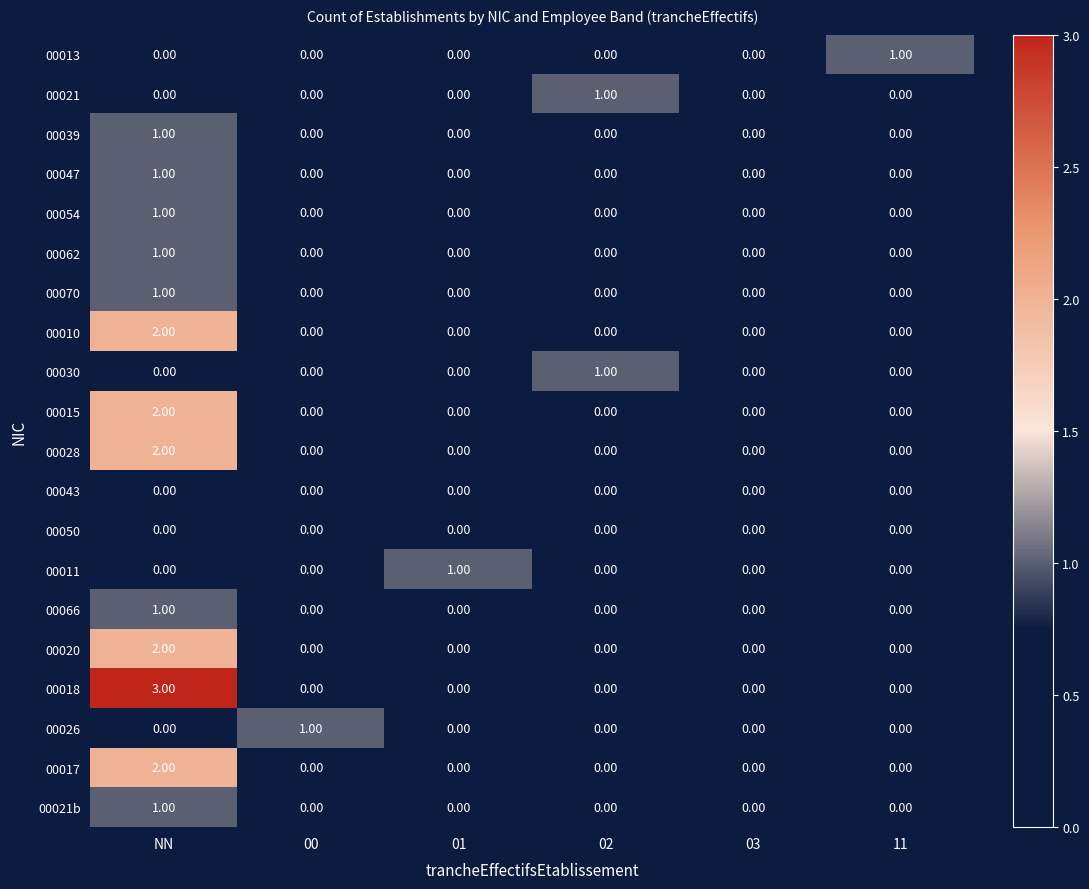

Which category has the highest value in the 00010 series?

NN